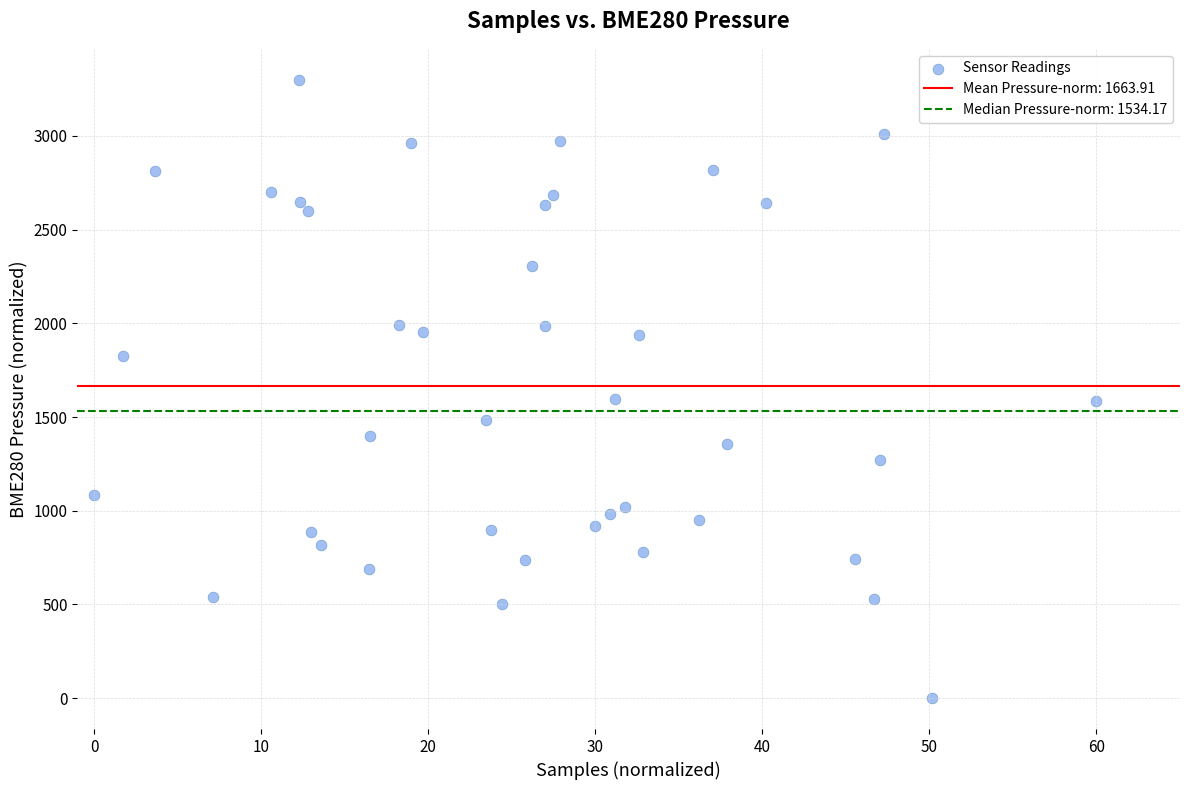

What is the range of X values (max minus min)?

60.0